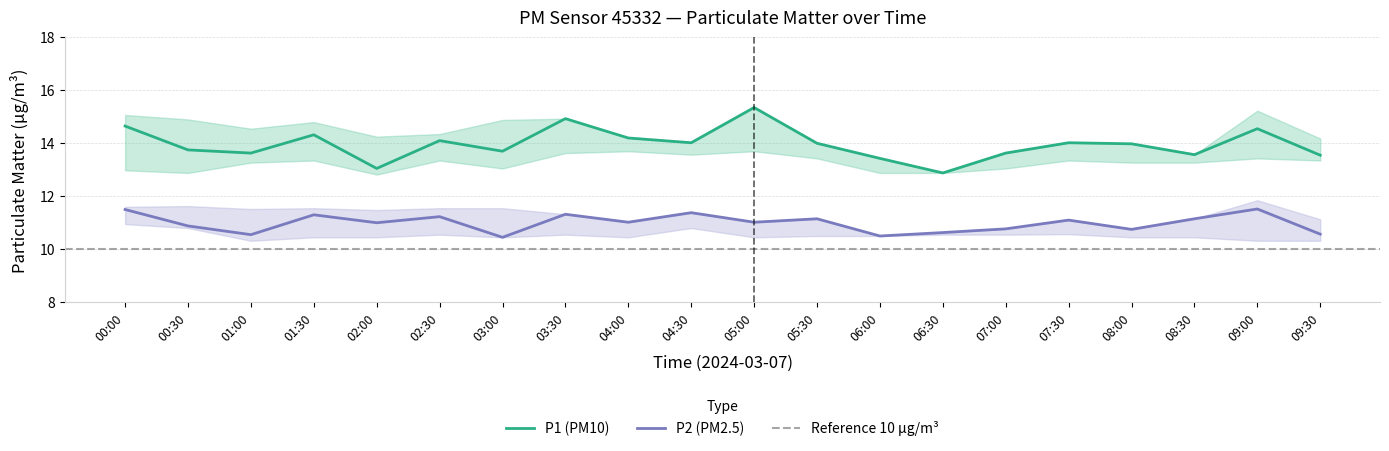

Rank the categories by P1 value from lowest to highest.

06:30, 02:00, 06:00, 09:30, 08:30, 01:00, 07:00, 03:00, 00:30, 08:00, 05:30, 04:30, 07:30, 02:30, 04:00, 01:30, 09:00, 00:00, 03:30, 05:00